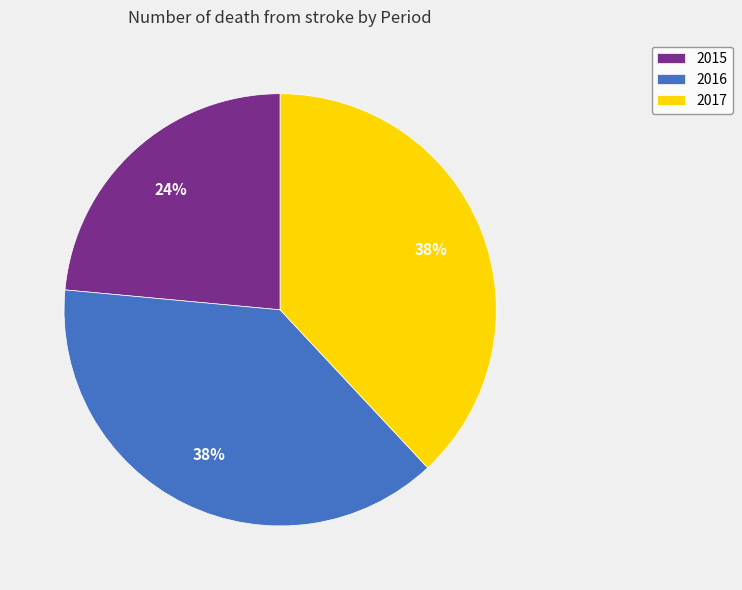

Is the sum of 2017 and 2016 greater than half?

Yes